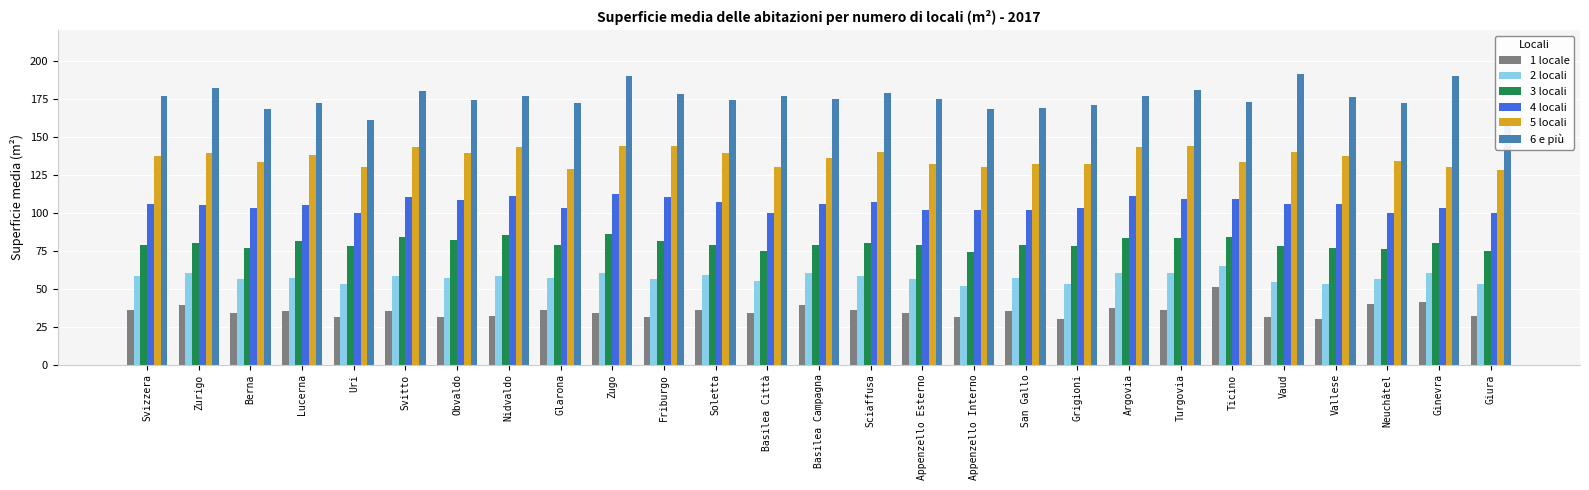

How many bars are there in each group?

6